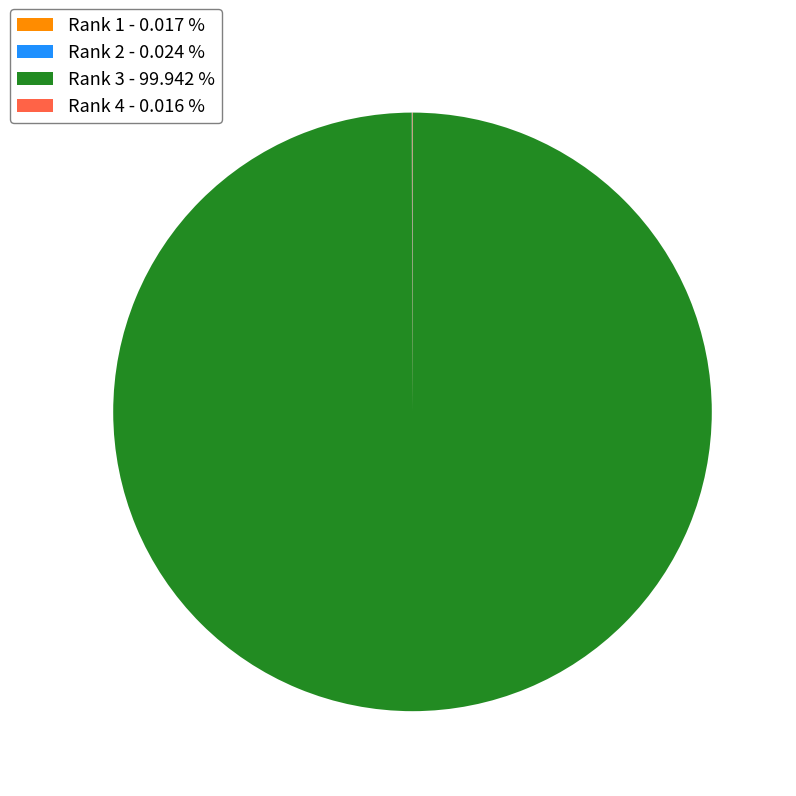

Which slice is the largest?

Rank 3 - 99.942 %